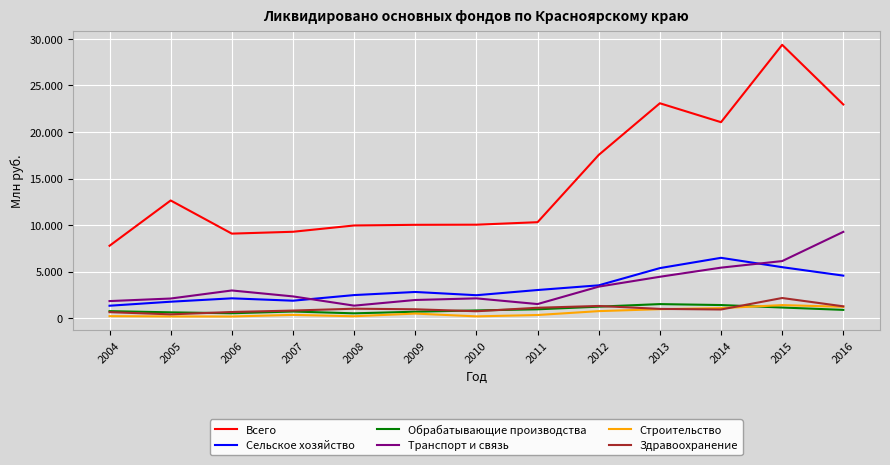

Is it true that Всего equals 12680 at 2007?

False